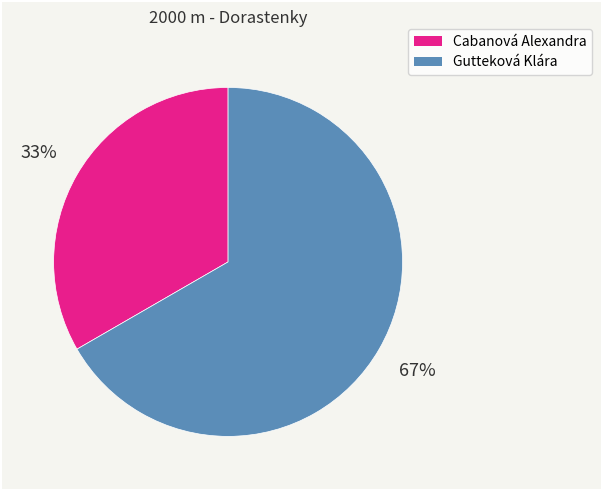

Which category has the smallest portion of the pie?

Cabanová Alexandra